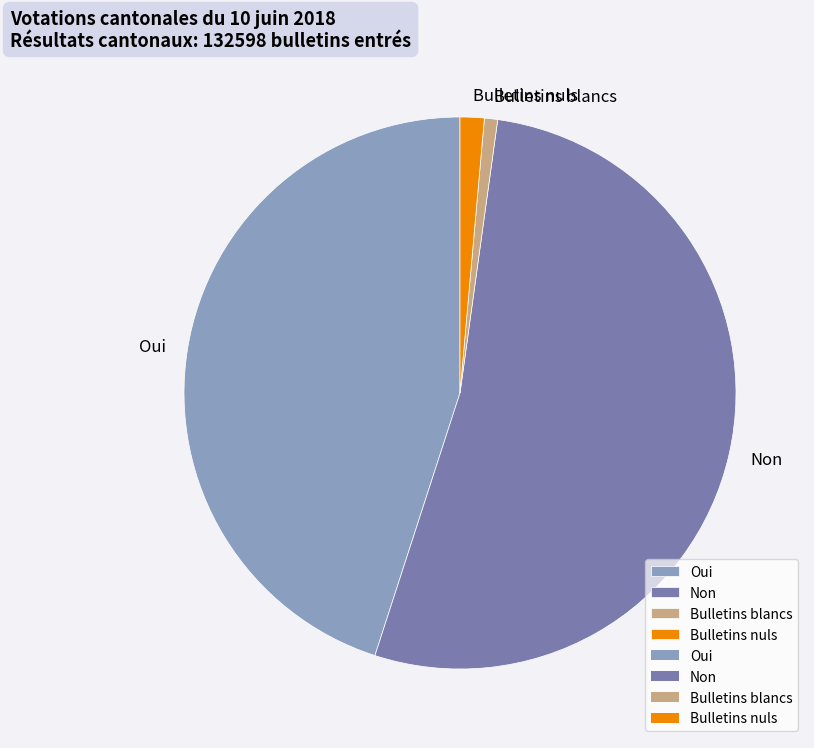

Does Non account for over 50% of the chart?

Yes